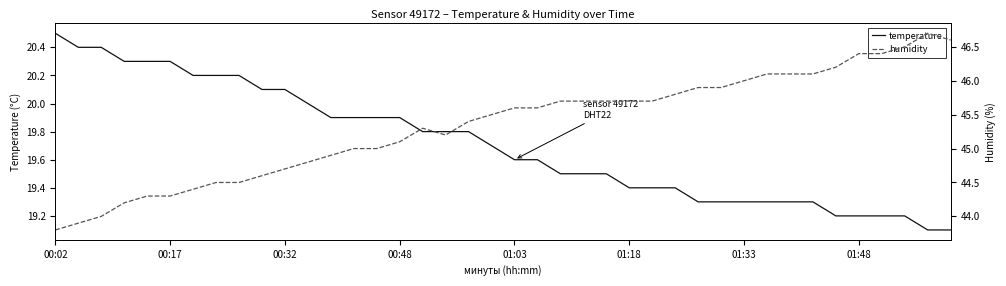

What is the minimum value for temperature?

19.1